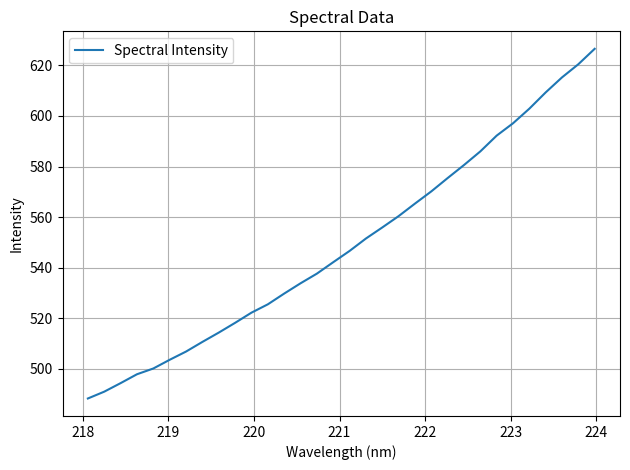

What is the difference between the maximum and minimum values?

138.2